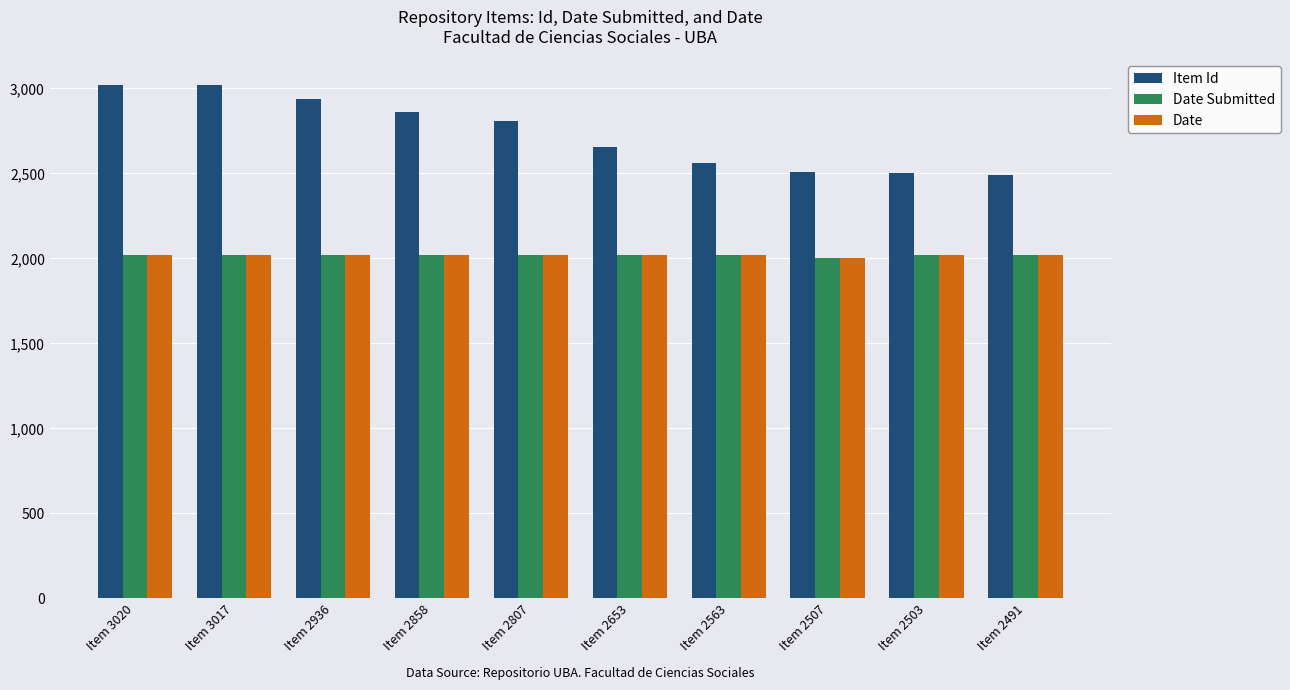

Is it true that Date equals 2021 at Item 2563?

True